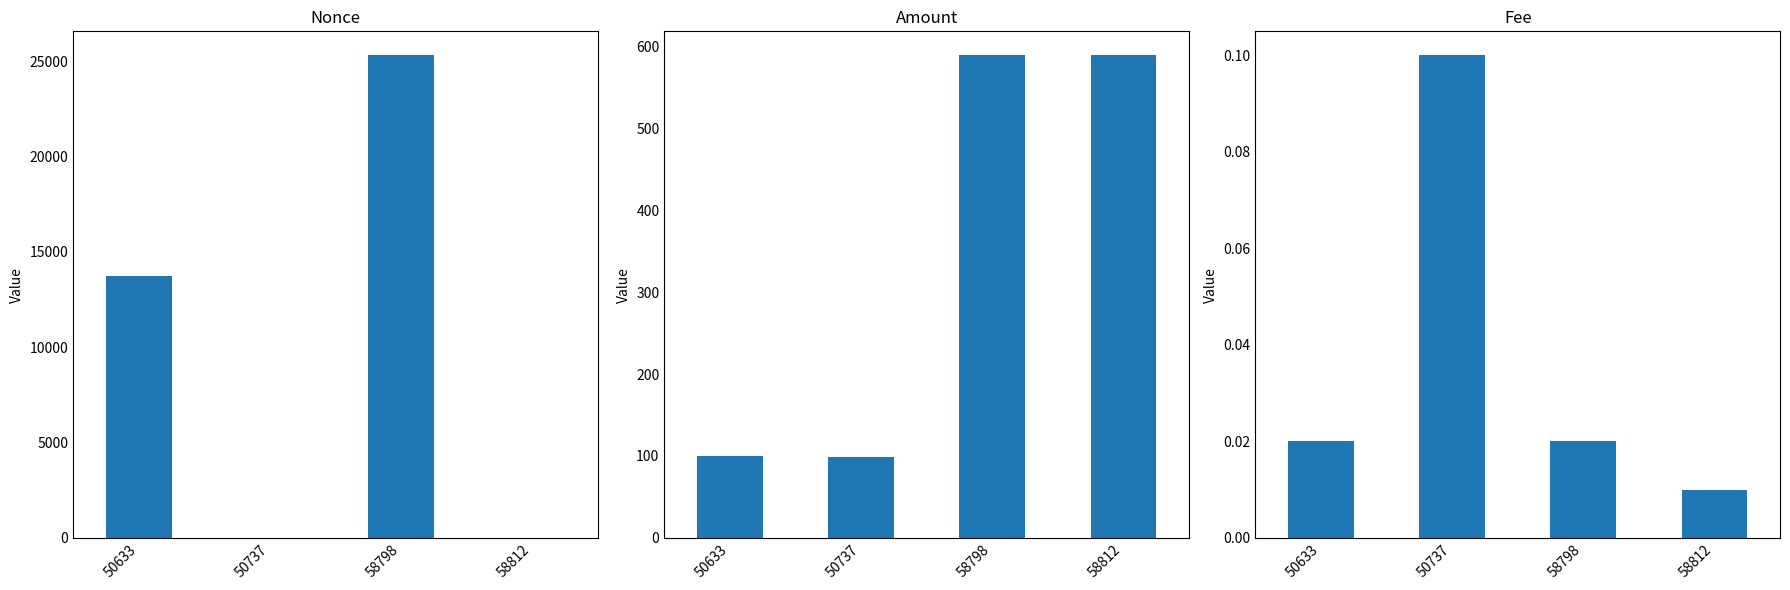

Is the value of Nonce at 50633 greater than the value of Amount at 58798?

Yes